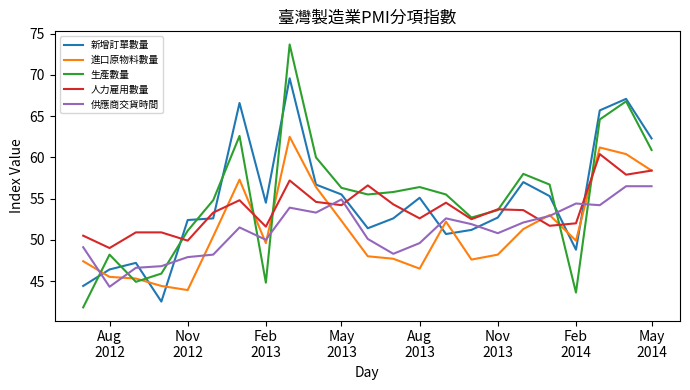

Which series has the largest range (max minus min)?

生產數量